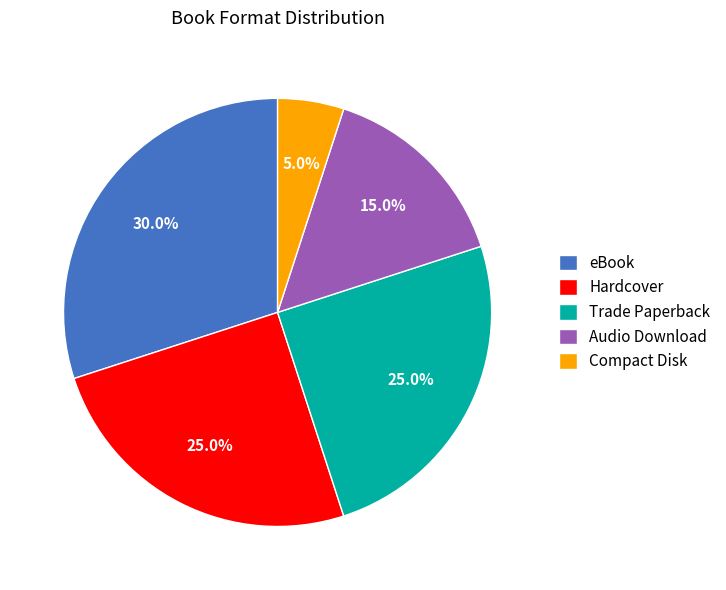

Between Trade Paperback and eBook, which is larger?

eBook